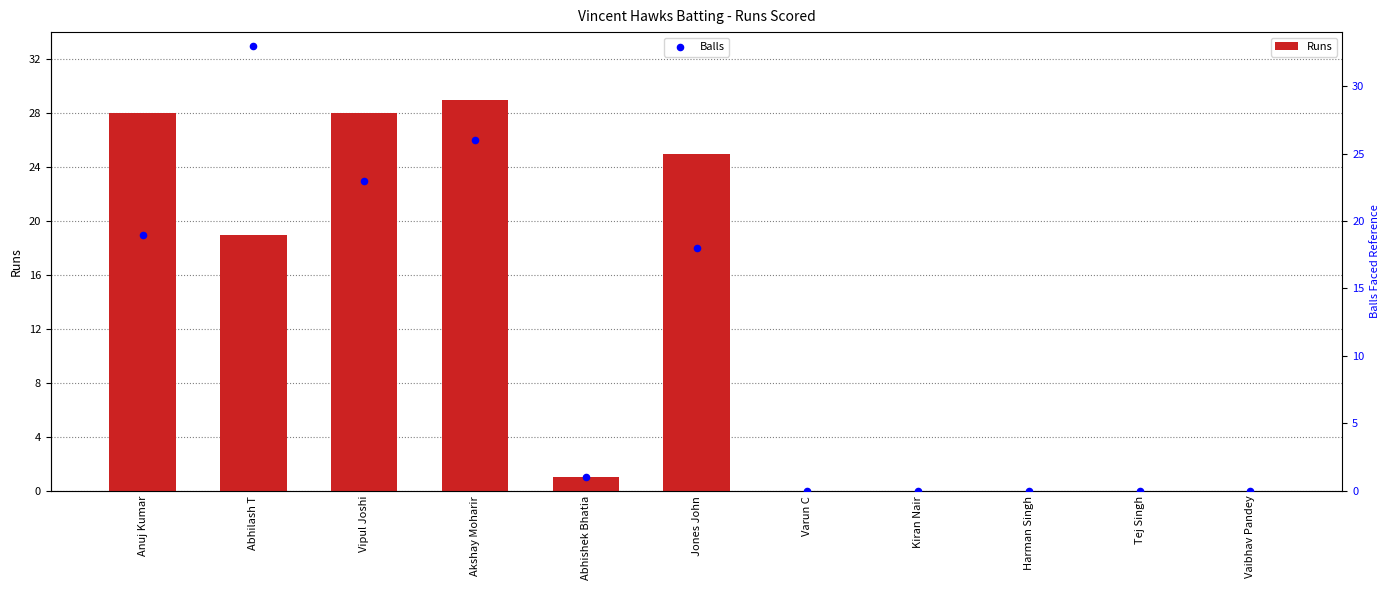

Which series contains the highest Y value?

Balls